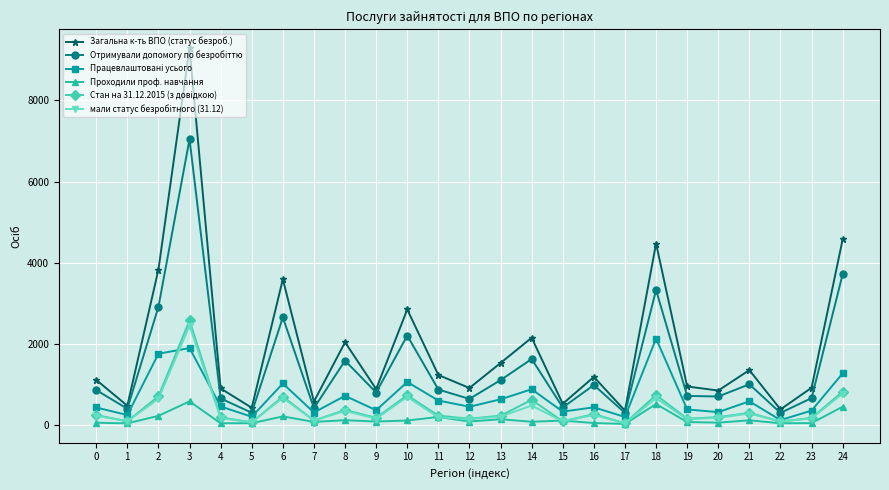

At which category is the sum across all series the highest?

3